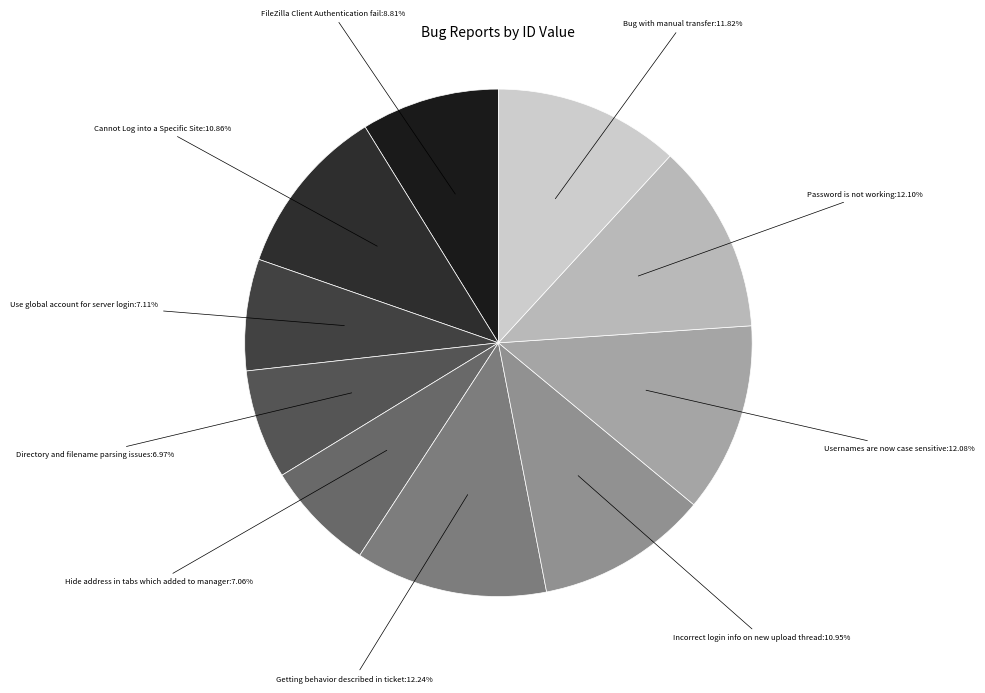

Between Usernames are now case sensitive:12.08% and FileZilla Client Authentication fail:8.81%, which is larger?

Usernames are now case sensitive:12.08%